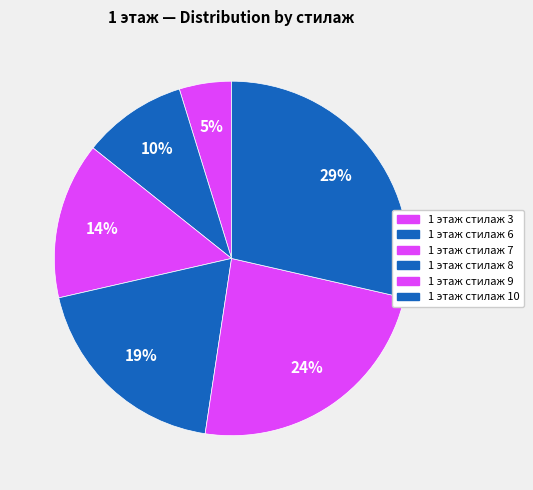

To the nearest percent, what is the combined percentage of 1 этаж стилаж 9 and 1 этаж стилаж 10?

52%